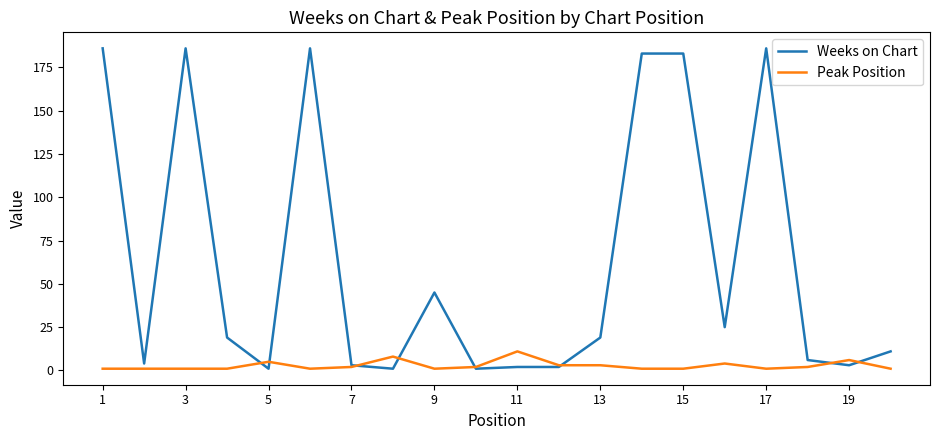

How many lines are shown in the chart?

2